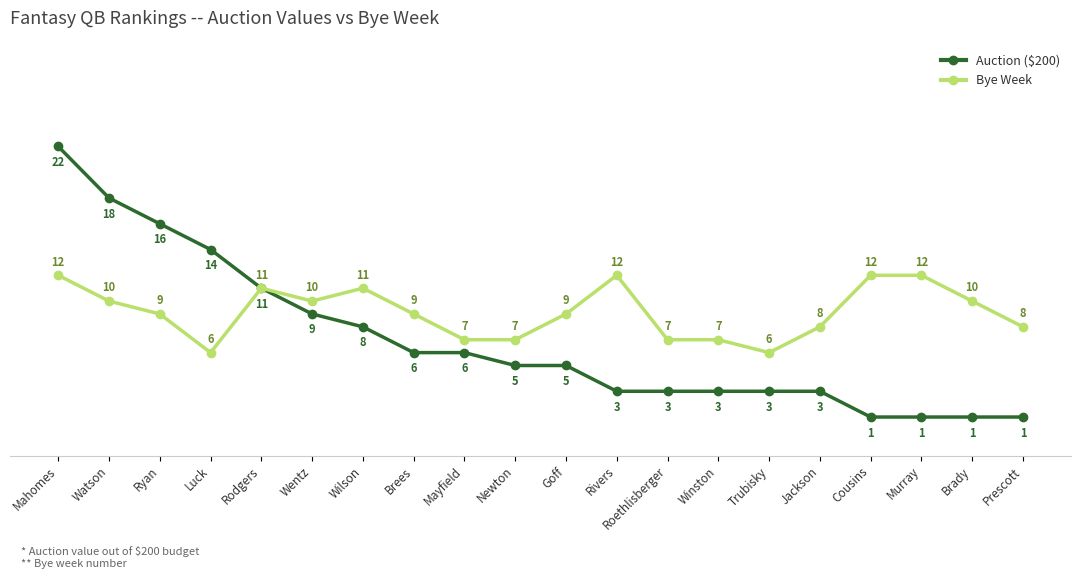

At Brees, list the series in order from smallest to largest.

Auction ($200), Bye Week